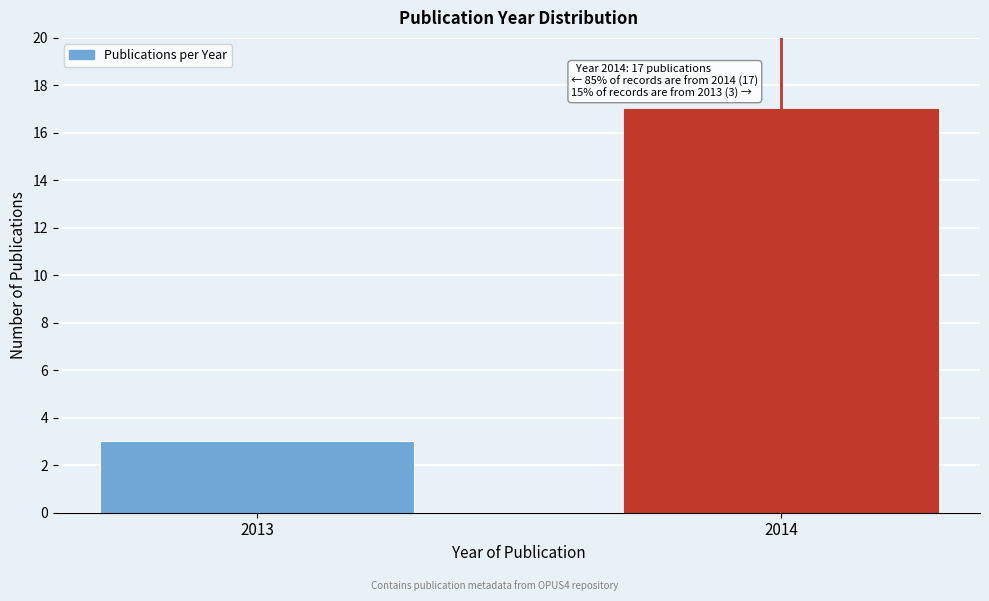

Reading left to right, list all the values displayed in this chart.

3	17